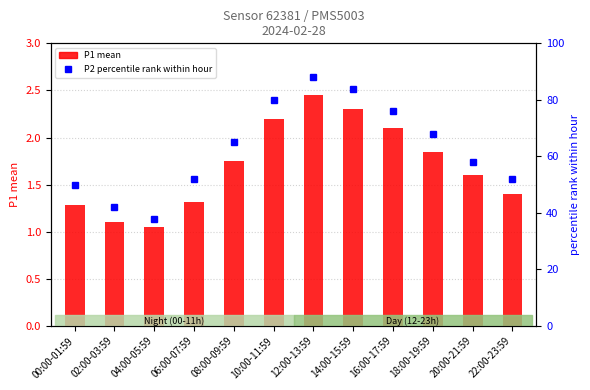

What is the greatest value displayed?

88.0